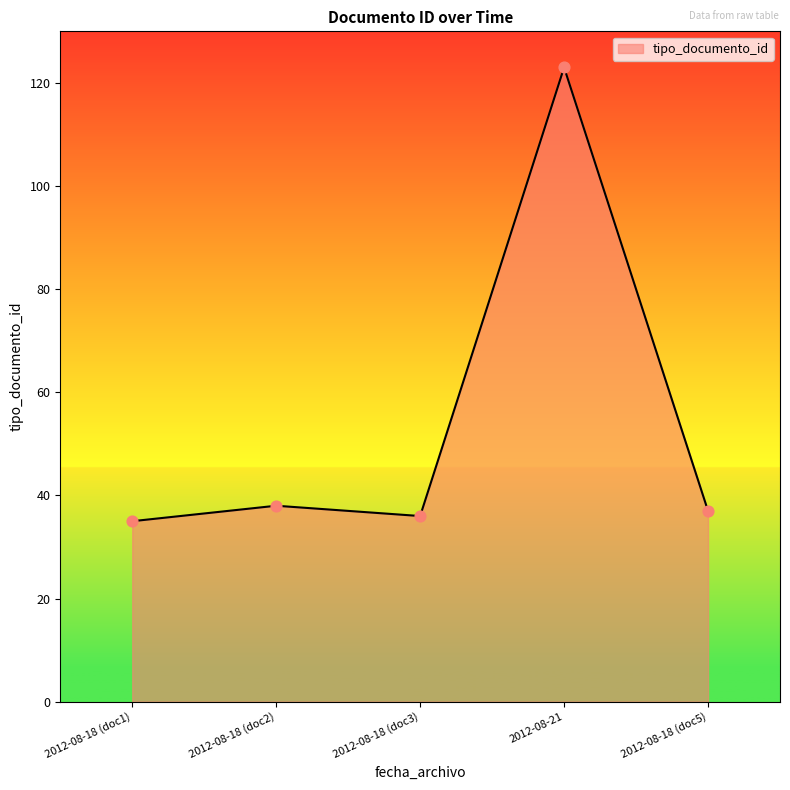

What is the change in value from 2012-08-18 (doc3) to 2012-08-21?

+87